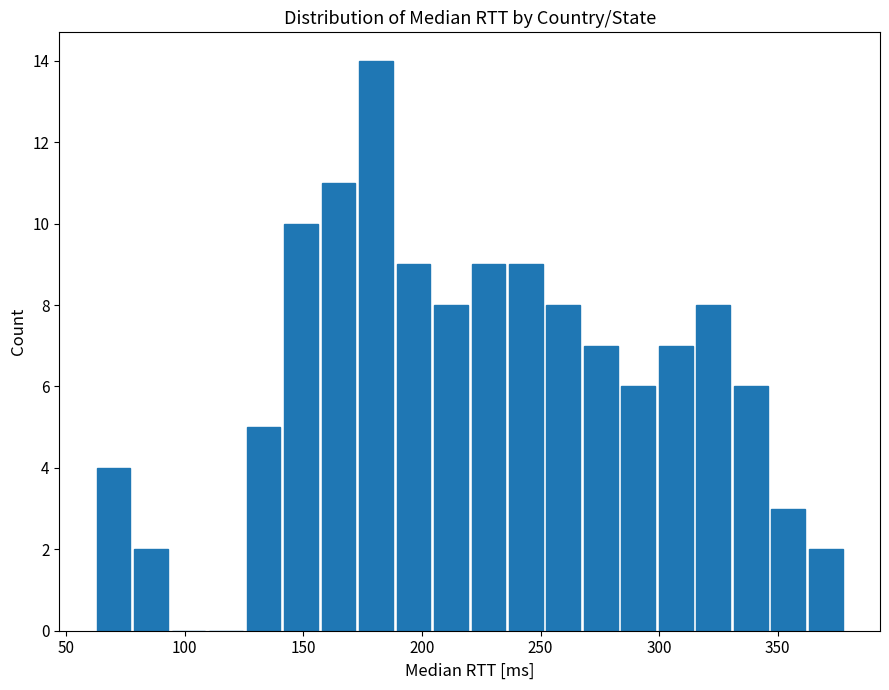

Read against the x-axis, roughly where is the centre of the tallest bar?

180